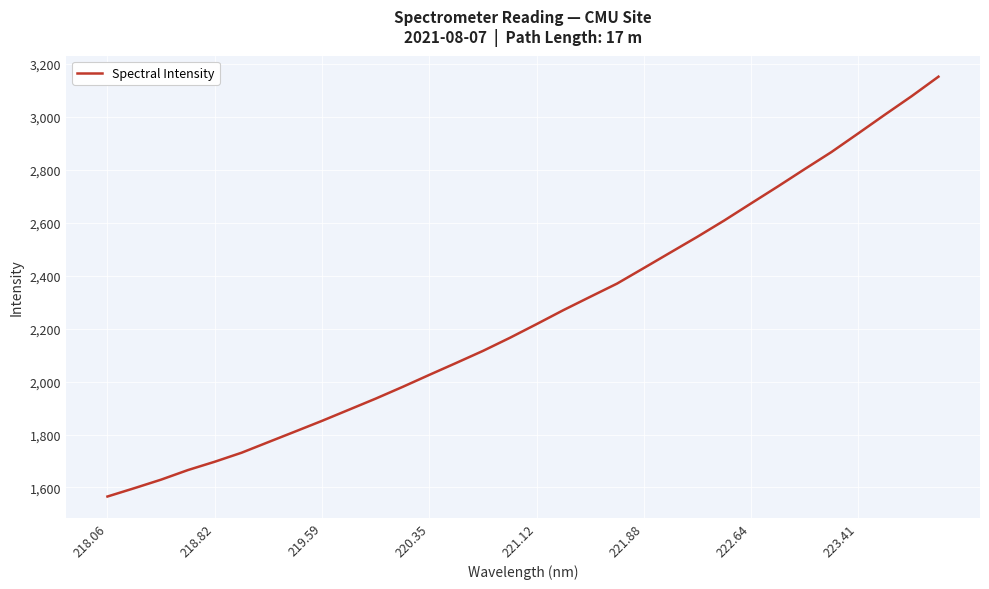

What is the smallest value displayed?

1566.0